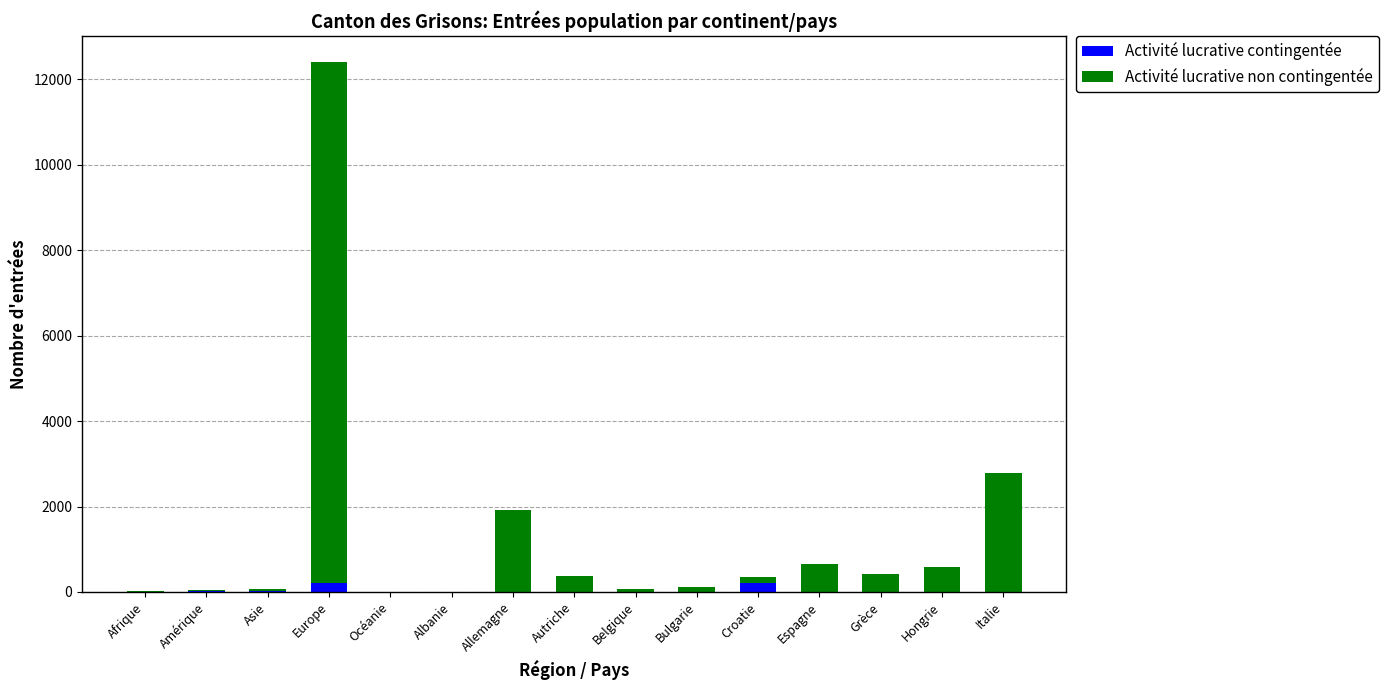

At which category is the sum across all series the highest?

Europe